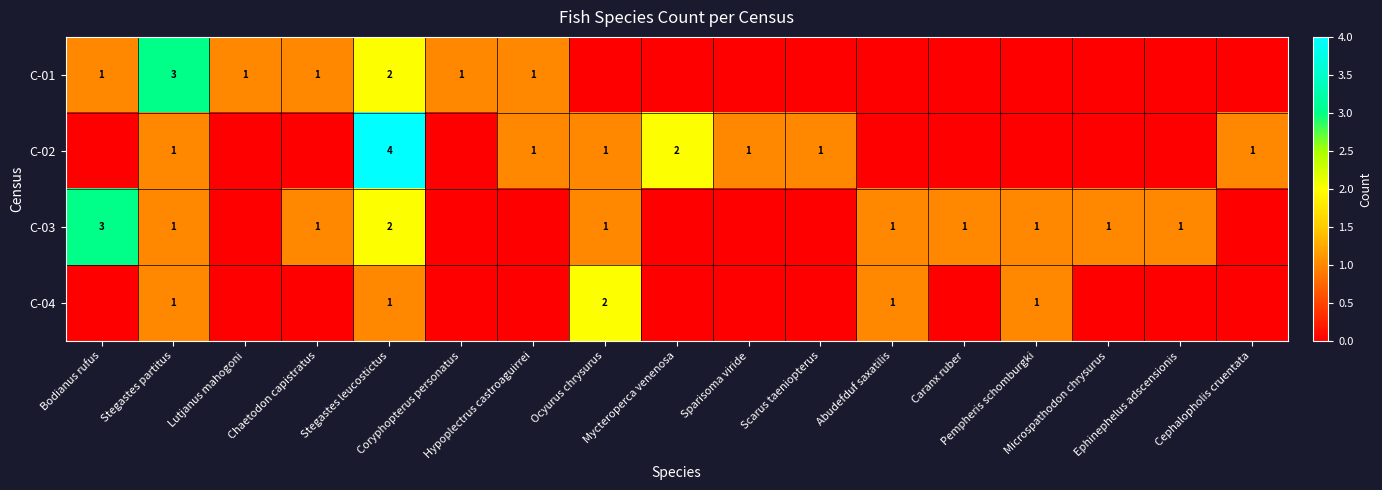

List the labels in order of C-01 value, largest first.

Stegastes partitus, Stegastes leucostictus, Bodianus rufus, Lutjanus mahogoni, Chaetodon capistratus, Coryphopterus personatus, Hypoplectrus castroaguirrei, Ocyurus chrysurus, Mycteroperca venenosa, Sparisoma viride, Scarus taeniopterus, Abudefduf saxatilis, Caranx ruber, Pempheris schomburgki, Microspathodon chrysurus, Ephinephelus adscensionis, Cephalopholis cruentata